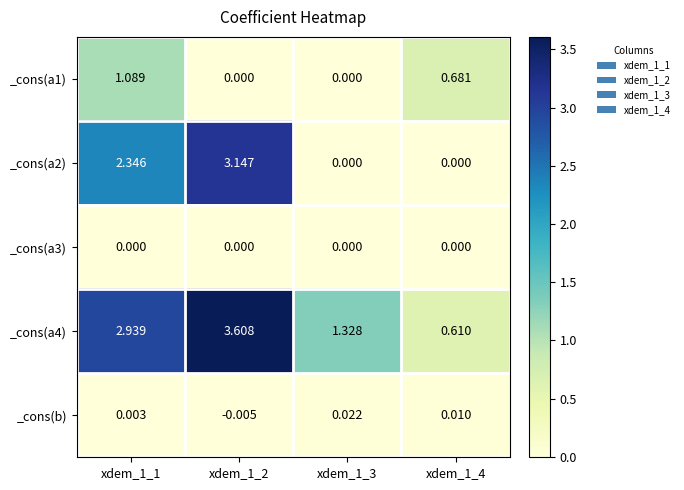

Count the number of categories in the chart.

4